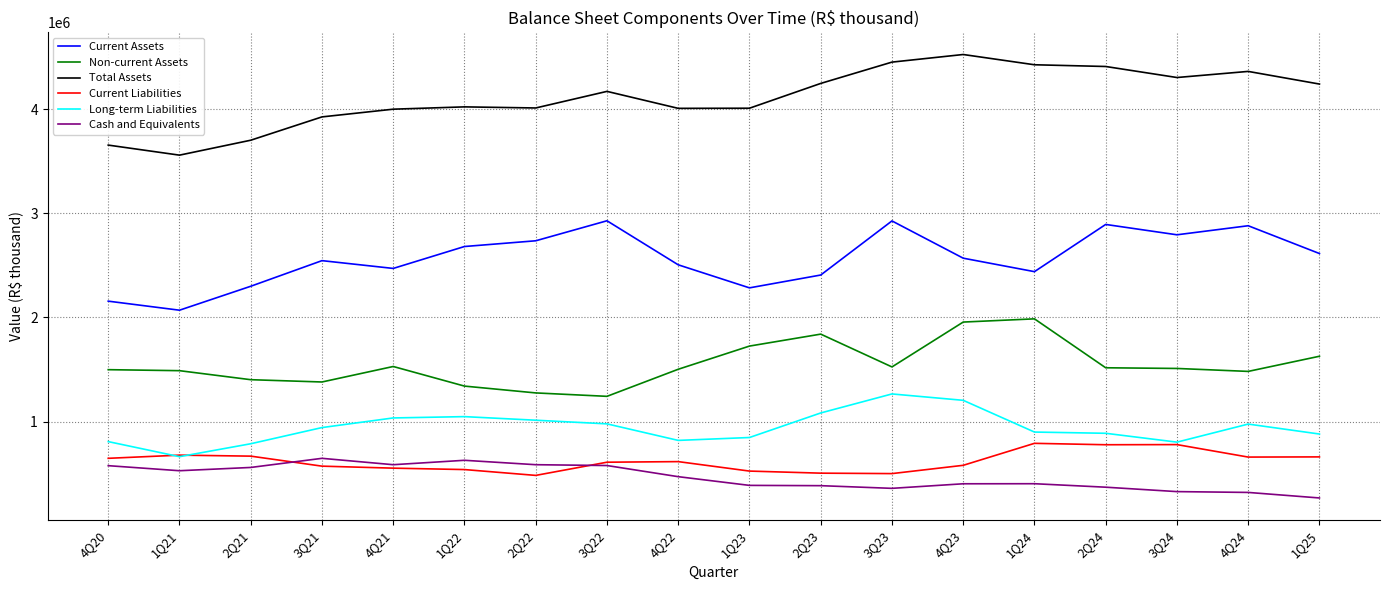

Rank the series at 4Q24 from highest to lowest value.

Total Assets, Current Assets, Non-current Assets, Long-term Liabilities, Current Liabilities, Cash and Equivalents